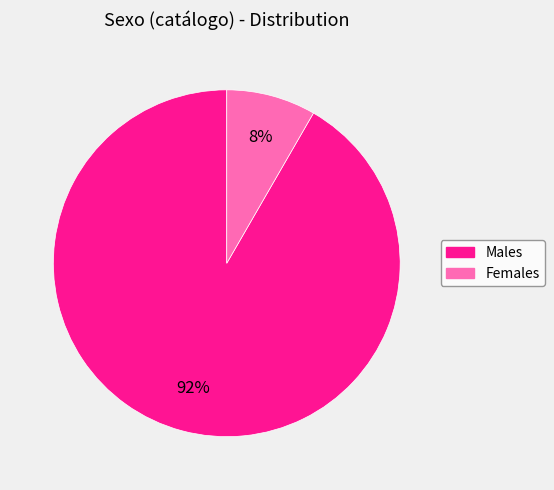

Between Males and Females, which is larger?

Males